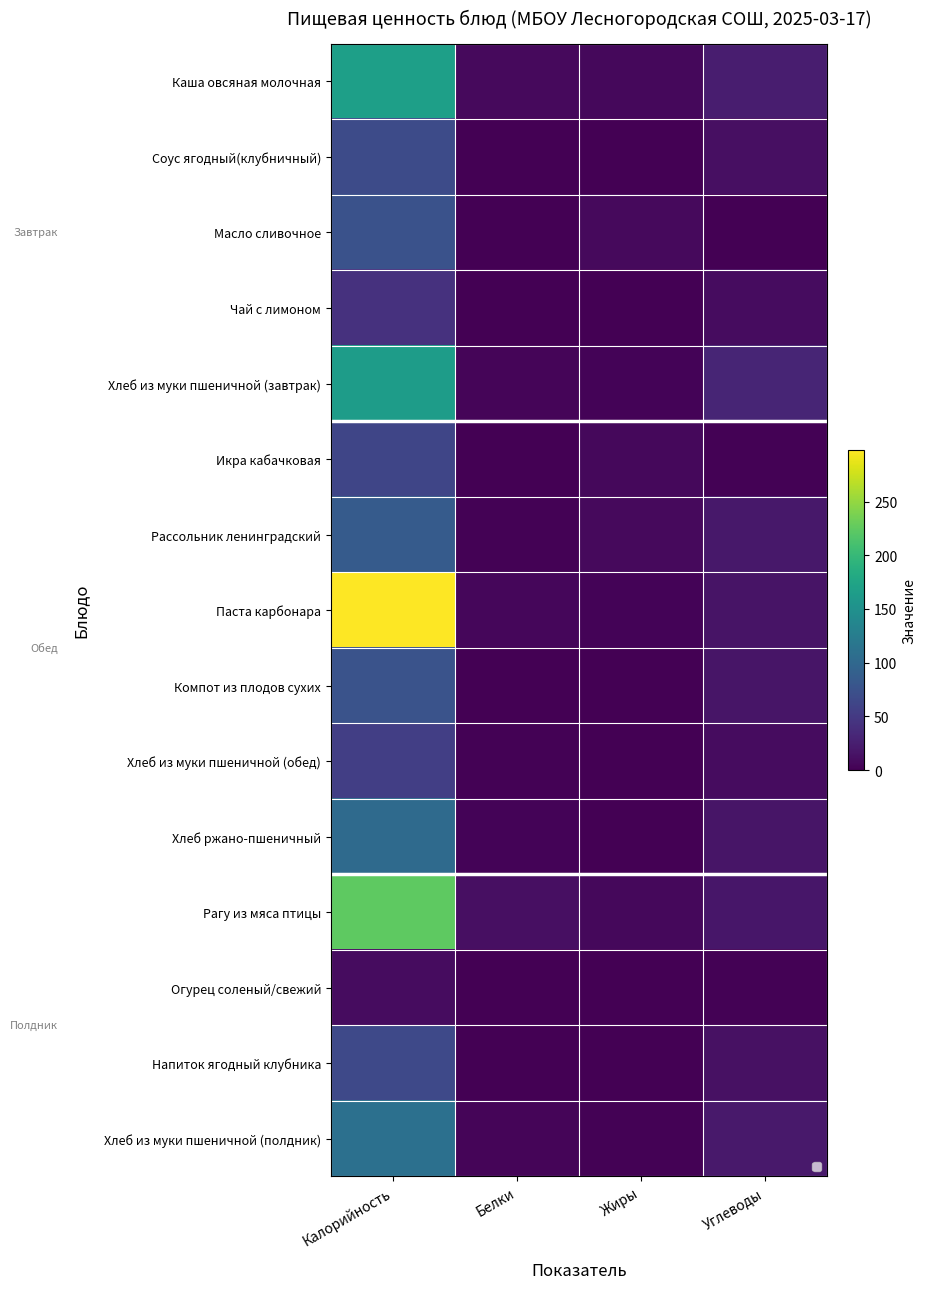

Reading right to left, list all the values displayed in this chart.

Каша овсяная молочная: Углеводы=24.2	Жиры=5.9	Белки=7.3	Калорийность=168.0
Соус ягодный(клубничный): Углеводы=11.8	Жиры=0.0	Белки=0.5	Калорийность=68.0
Масло сливочное: Углеводы=0.1	Жиры=7.2	Белки=0.1	Калорийность=74.9
Чай с лимоном: Углеводы=10.2	Жиры=0.1	Белки=0.2	Калорийность=42.0
Хлеб из муки пшеничной (завтрак): Углеводы=30.6	Жиры=2.7	Белки=4.0	Калорийность=164.4
Икра кабачковая: Углеводы=2.1	Жиры=6.1	Белки=0.5	Калорийность=62.7
Рассольник ленинградский: Углеводы=18.8	Жиры=8.1	Белки=1.6	Калорийность=86.0
Паста карбонара: Углеводы=16.0	Жиры=3.0	Белки=5.6	Калорийность=298.0
Компот из плодов сухих: Углеводы=16.4	Жиры=0.0	Белки=0.4	Калорийность=76.0
Хлеб из муки пшеничной (обед): Углеводы=10.2	Жиры=0.9	Белки=2.0	Калорийность=54.8
Хлеб ржано-пшеничный: Углеводы=17.0	Жиры=1.0	Белки=3.0	Калорийность=103.6
Рагу из мяса птицы: Углеводы=17.7	Жиры=7.0	Белки=12.7	Калорийность=224.0
Огурец соленый/свежий: Углеводы=1.5	Жиры=0.1	Белки=0.5	Калорийность=10.0
Напиток ягодный клубника: Углеводы=13.7	Жиры=0.0	Белки=0.0	Калорийность=66.0
Хлеб из муки пшеничной (полдник): Углеводы=20.4	Жиры=1.8	Белки=4.0	Калорийность=109.6